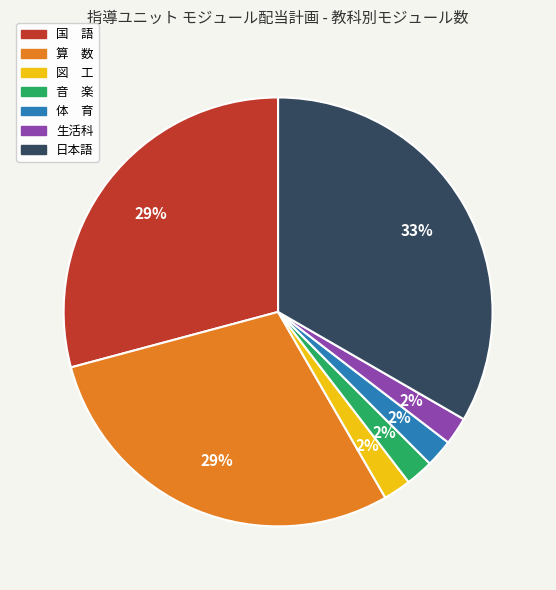

To the nearest percent, what is the difference between the largest and smallest slice percentages?

31%